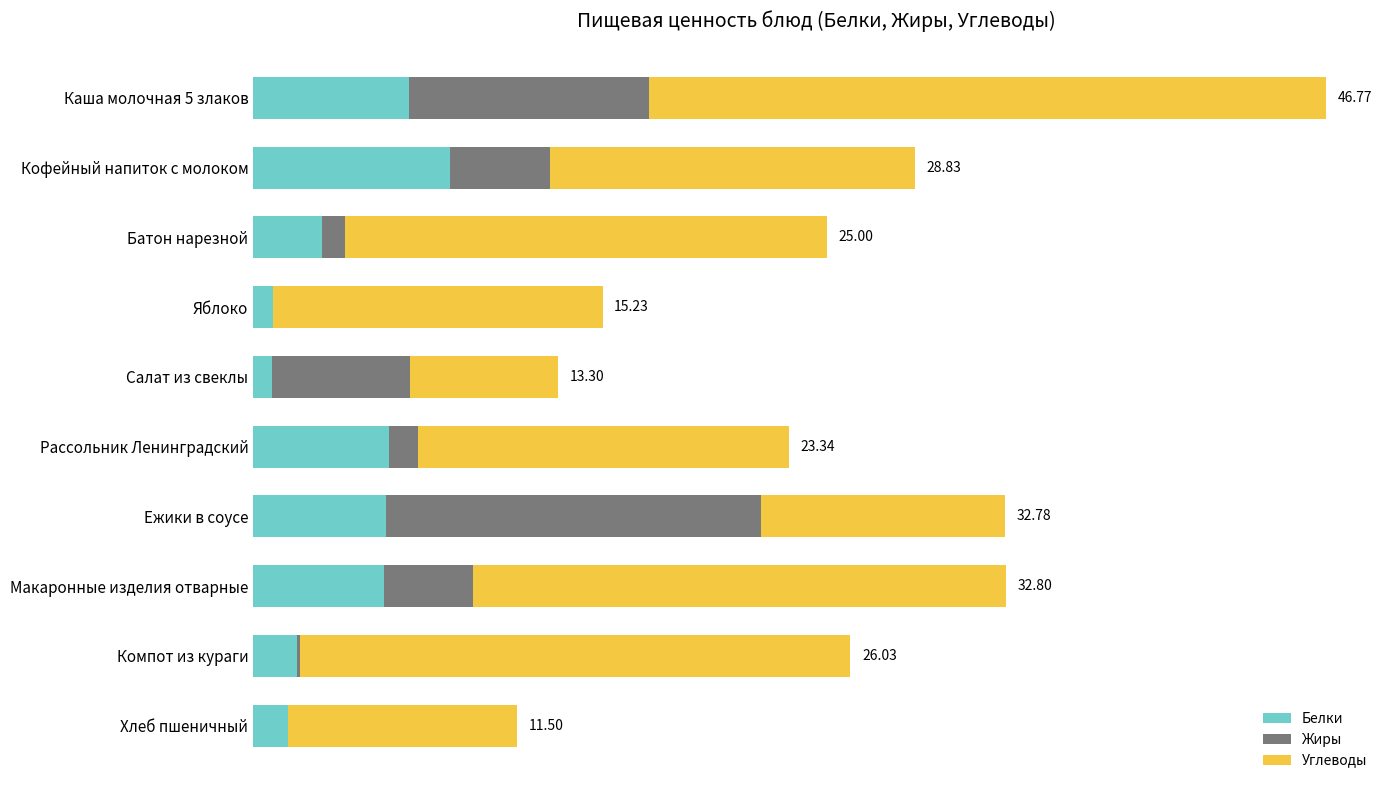

List the series in order of their peak value, highest first.

Углеводы, Жиры, Белки